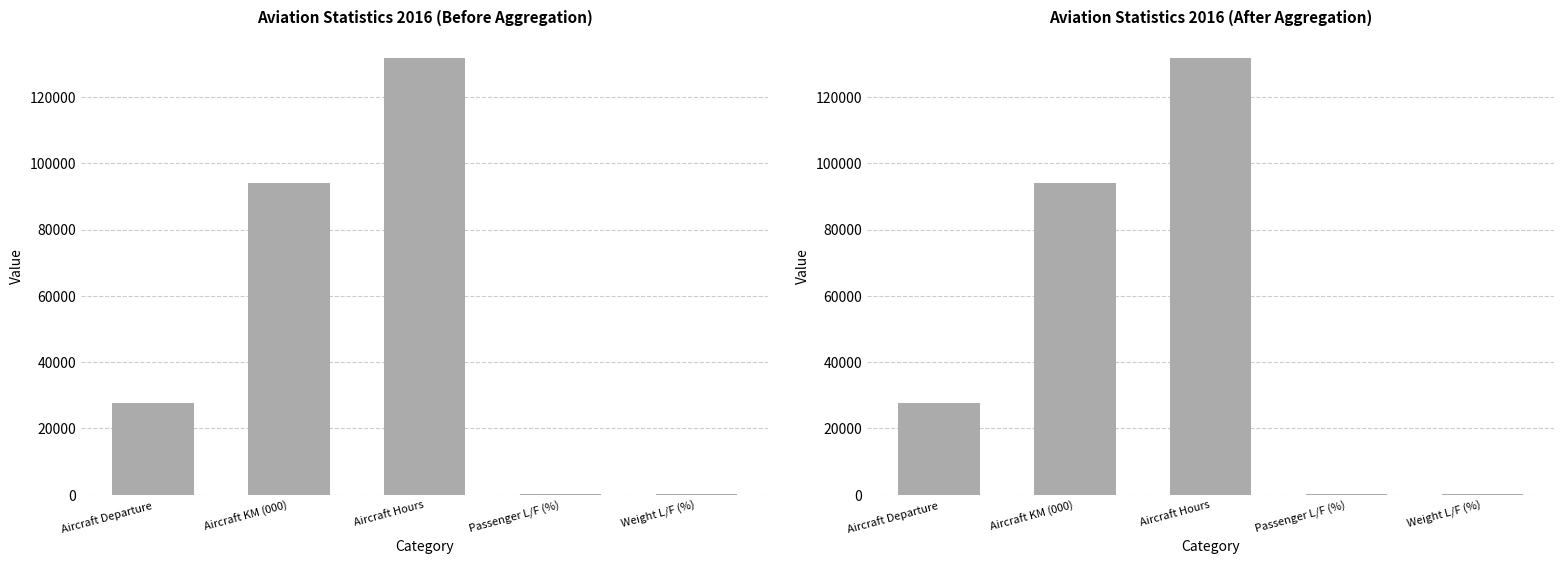

Is the value of nilai (aggregated) at Passenger L/F (%) greater than the value of nilai (raw) at Aircraft Hours?

No